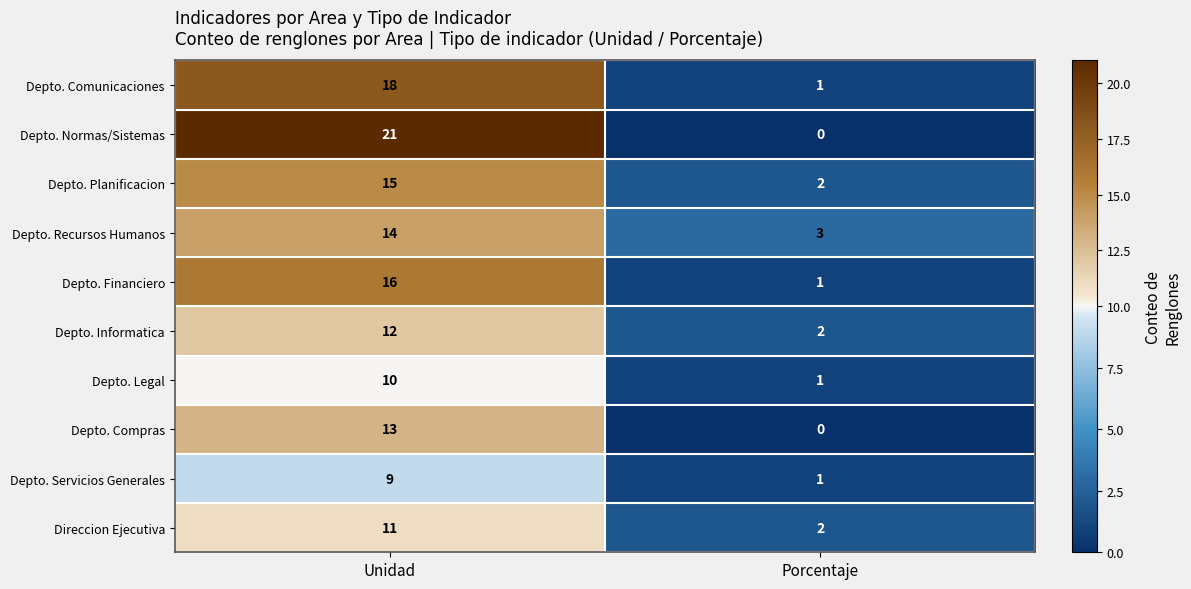

What is the sum of all Depto. Legal values?

11